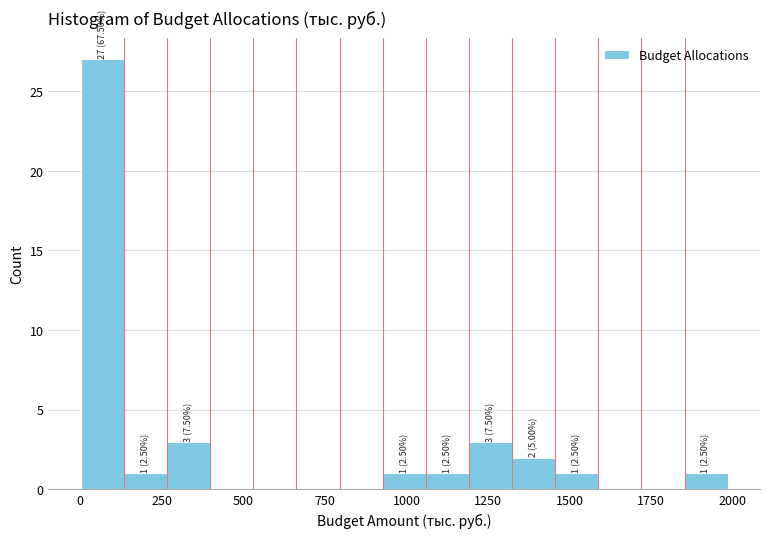

Around what value on the x-axis is the tallest bar? Give the approximate position of its centre, as read against the axis.

50